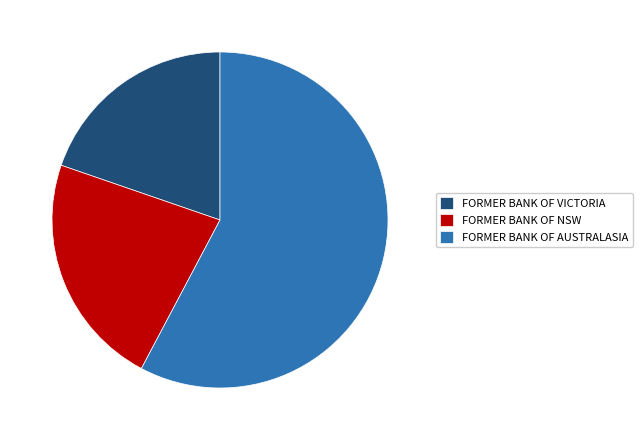

Which slice represents more than half of the pie?

FORMER BANK OF AUSTRALASIA